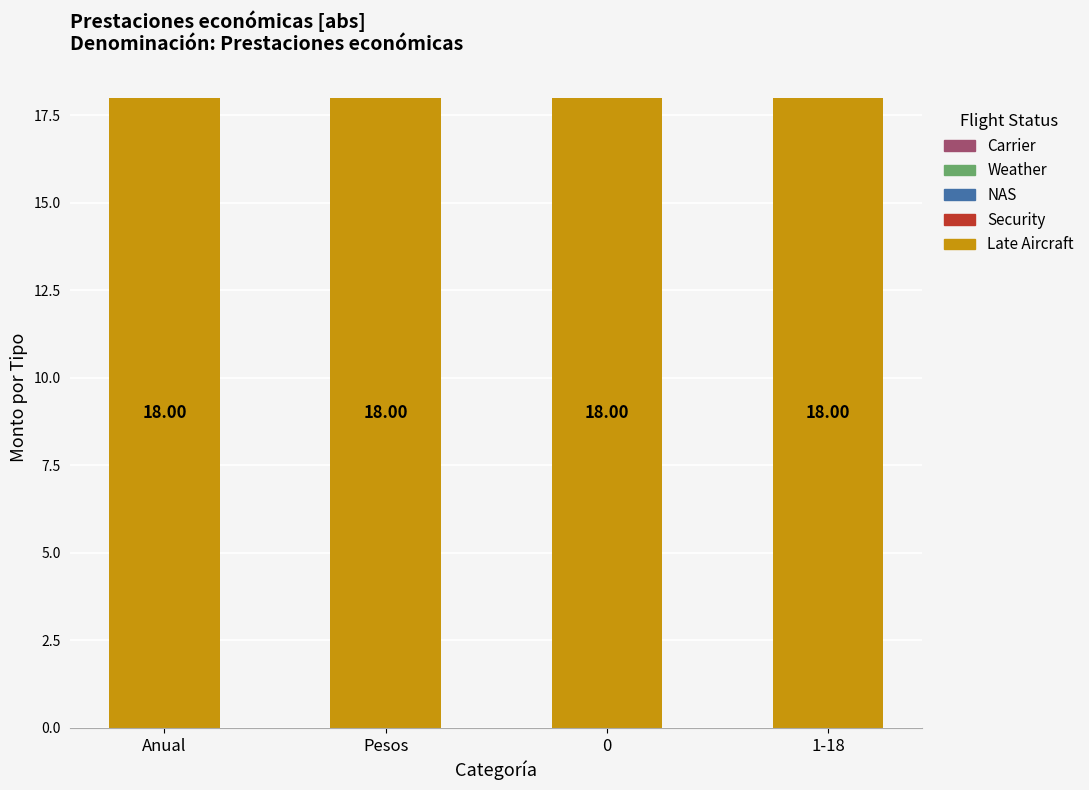

List the labels in order of Late Aircraft value, largest first.

Anual, Pesos, 0, 1-18